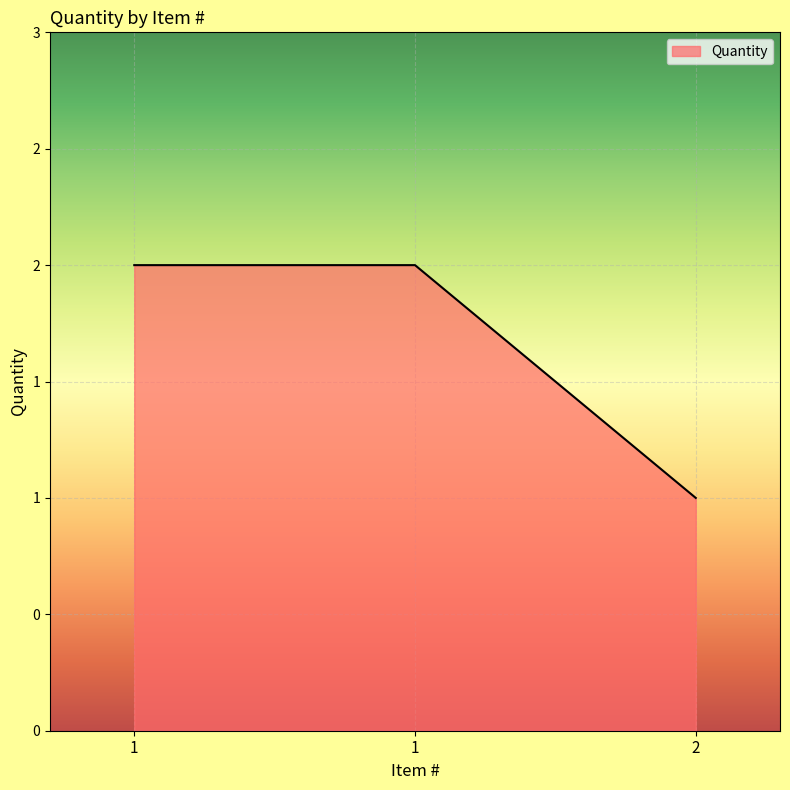

Count the values in the range 1 to 2.

3